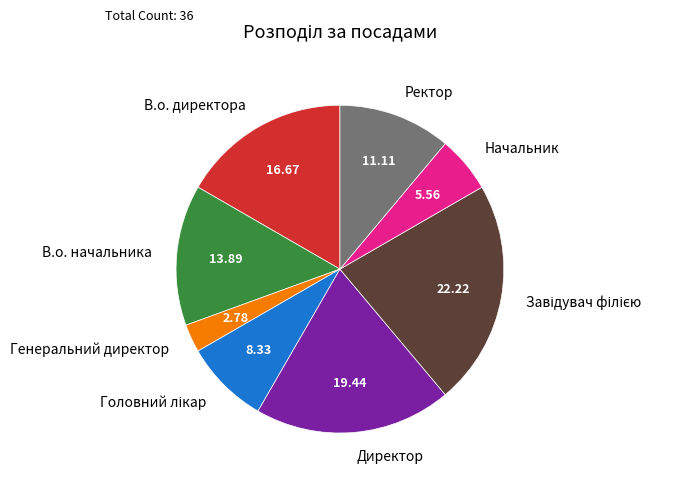

How many slices are in this pie chart?

8